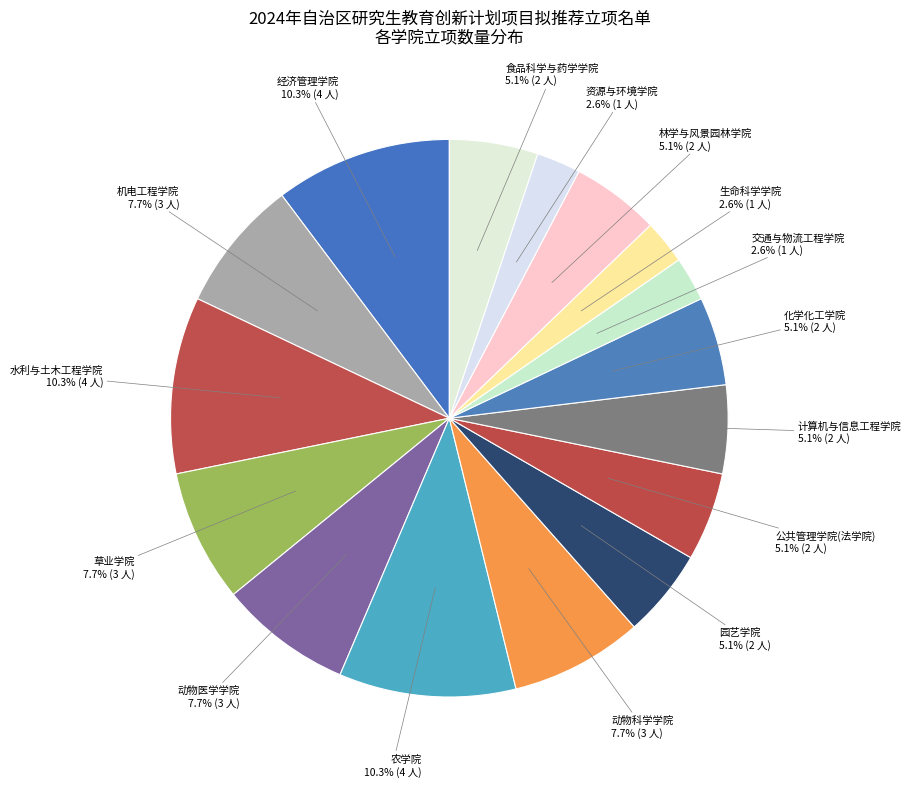

Count the number of slices in the pie.

16